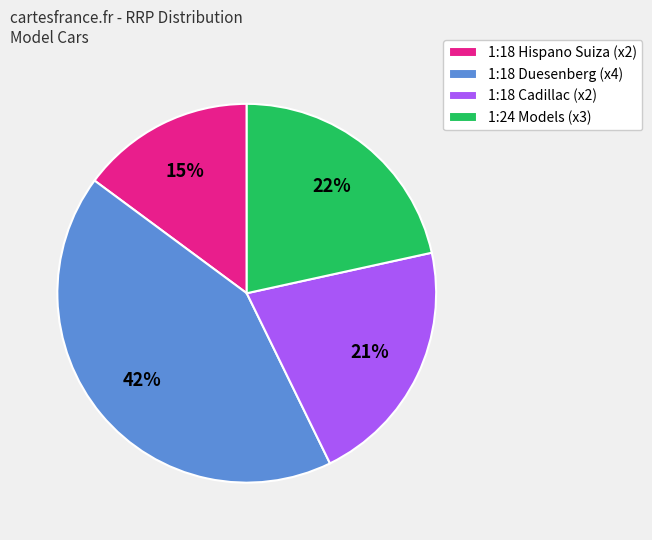

What percentage is the 1:18 Duesenberg (x4) slice, to the nearest percent?

42%